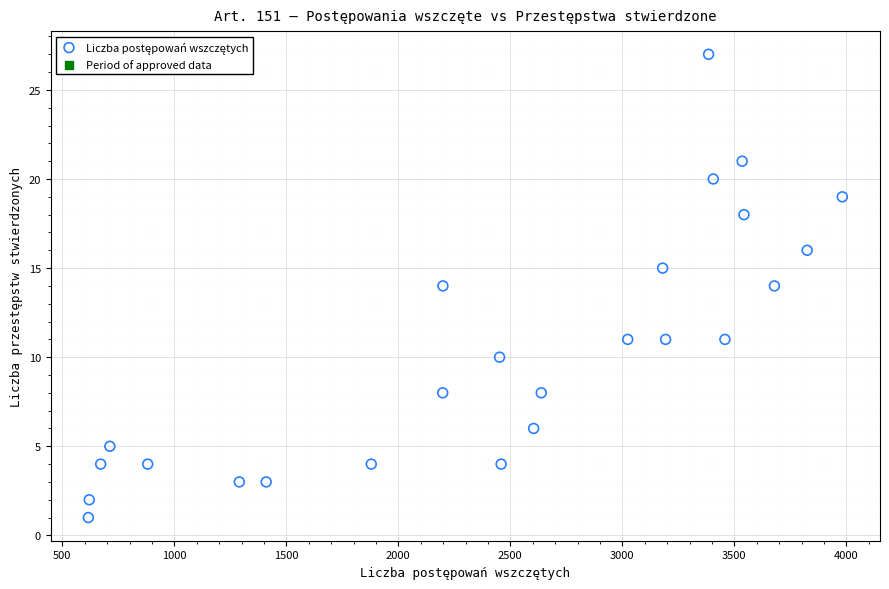

What is the range of Y values (max minus min)?

26